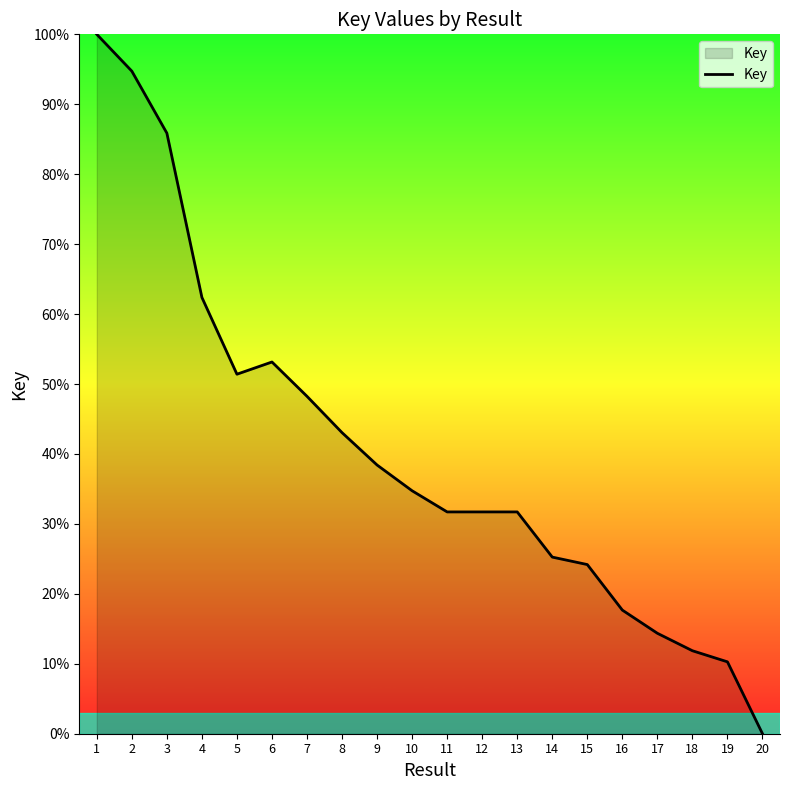

What value does the data have at 3?

85.9